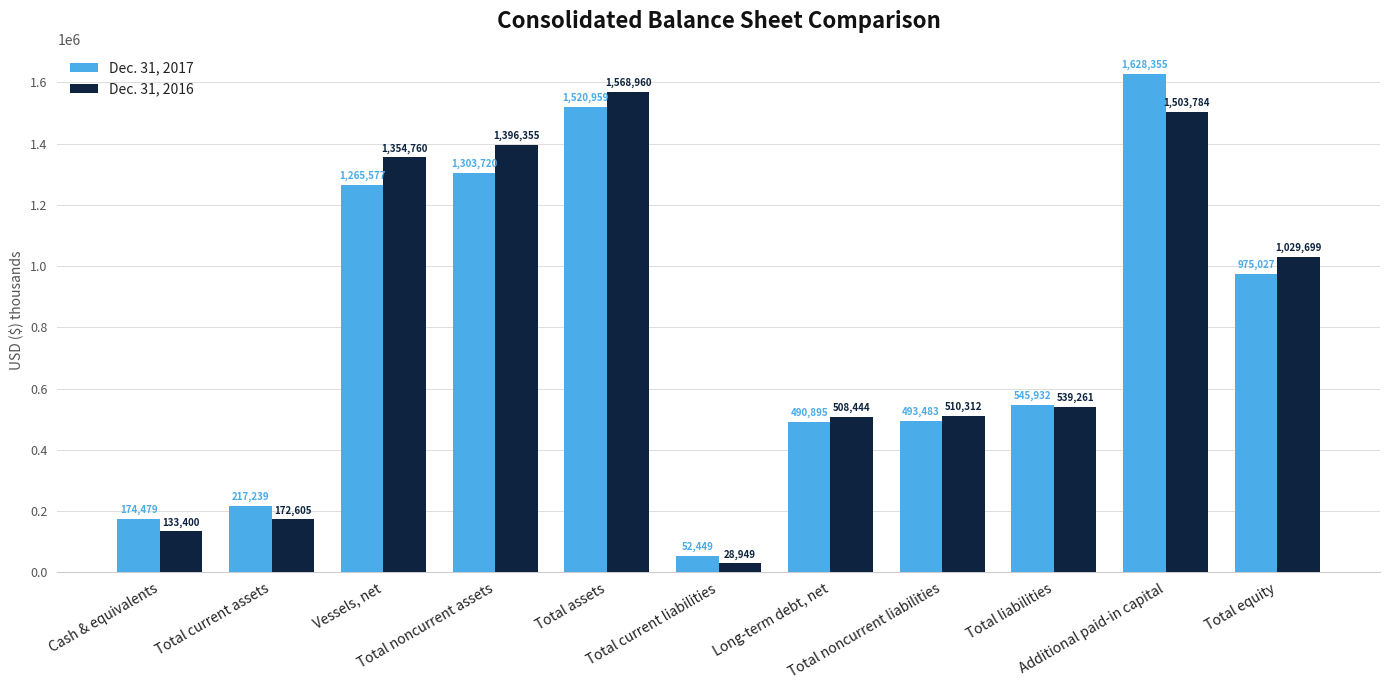

What value does the Dec. 31, 2016 series have at Total noncurrent assets, to the nearest 10?

1396360